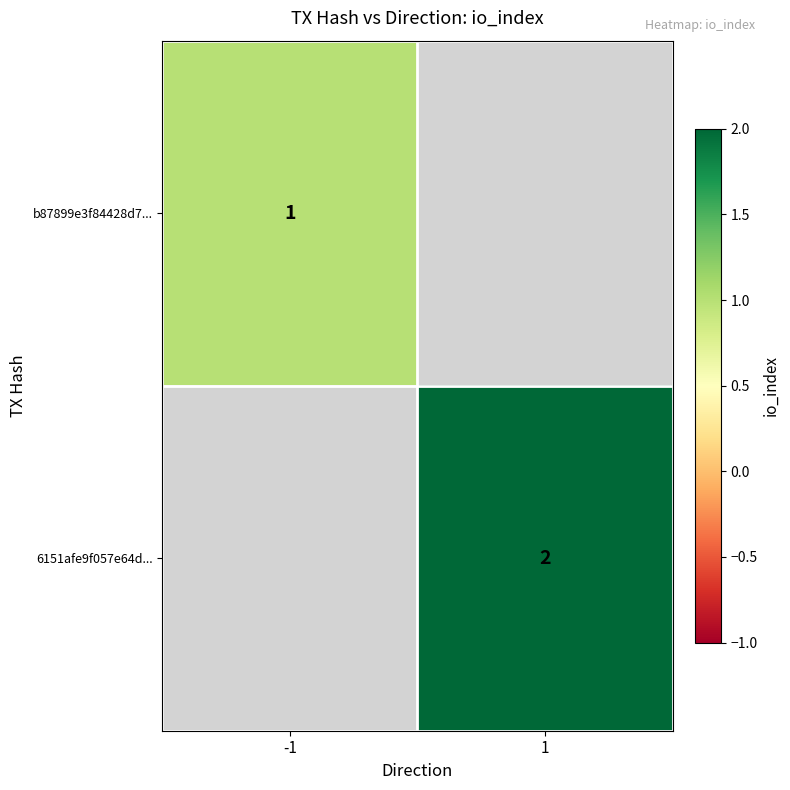

Is the value of 6151afe9f057e64d... at 1 greater than the value of b87899e3f84428d7... at -1?

Yes